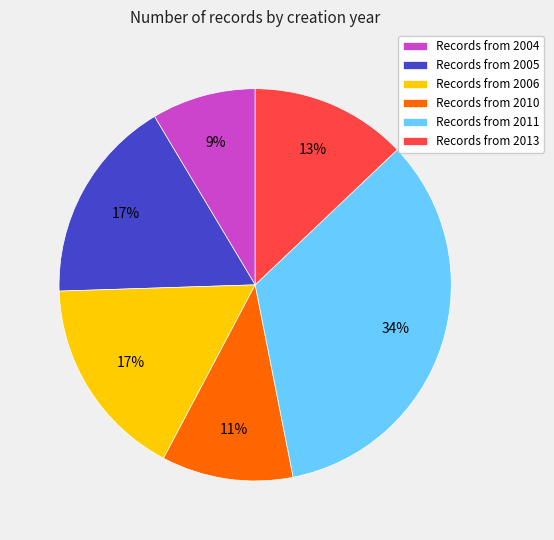

To the nearest percent, what portion does Records from 2004 represent?

9%